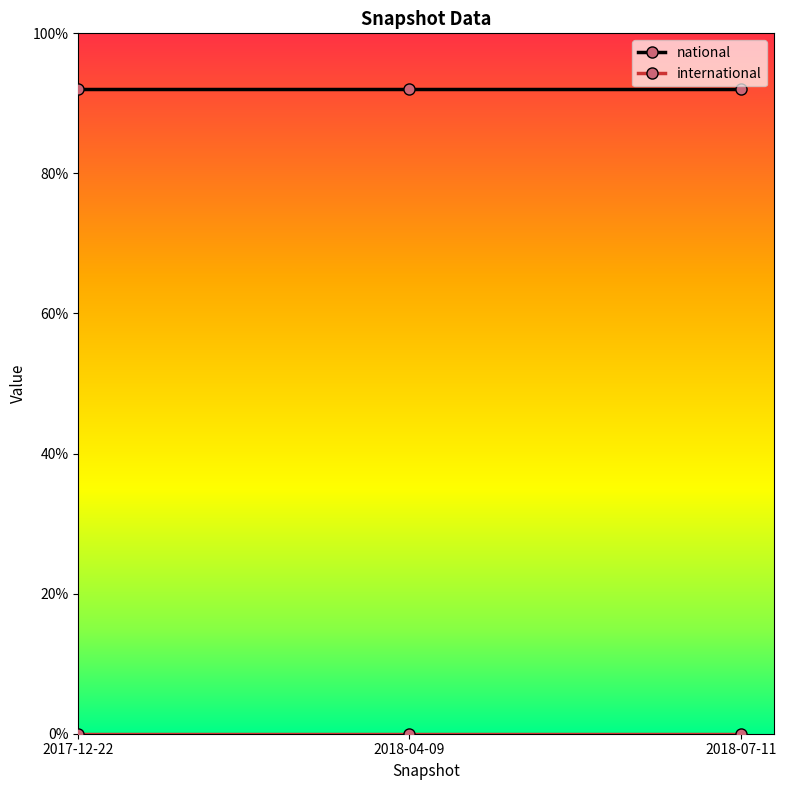

What is the difference between the highest and lowest values at 2017-12-22?

92